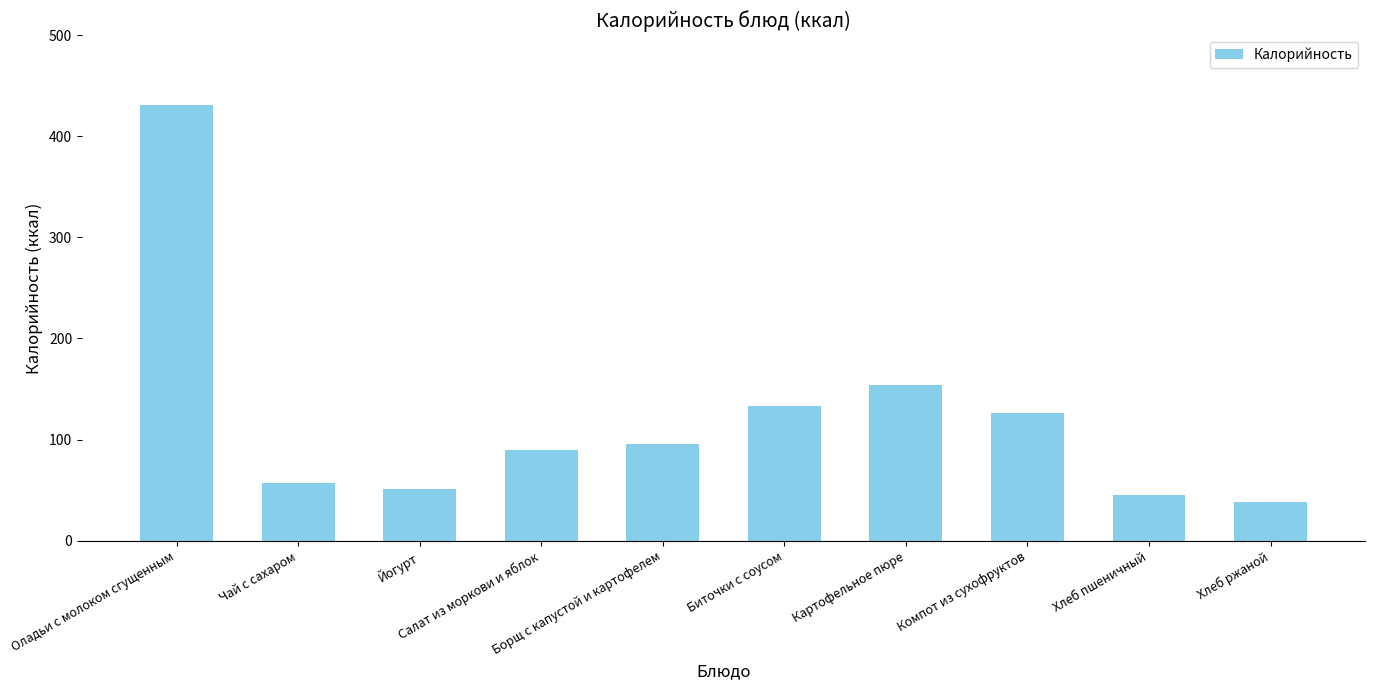

Count the number of data series in this chart.

1